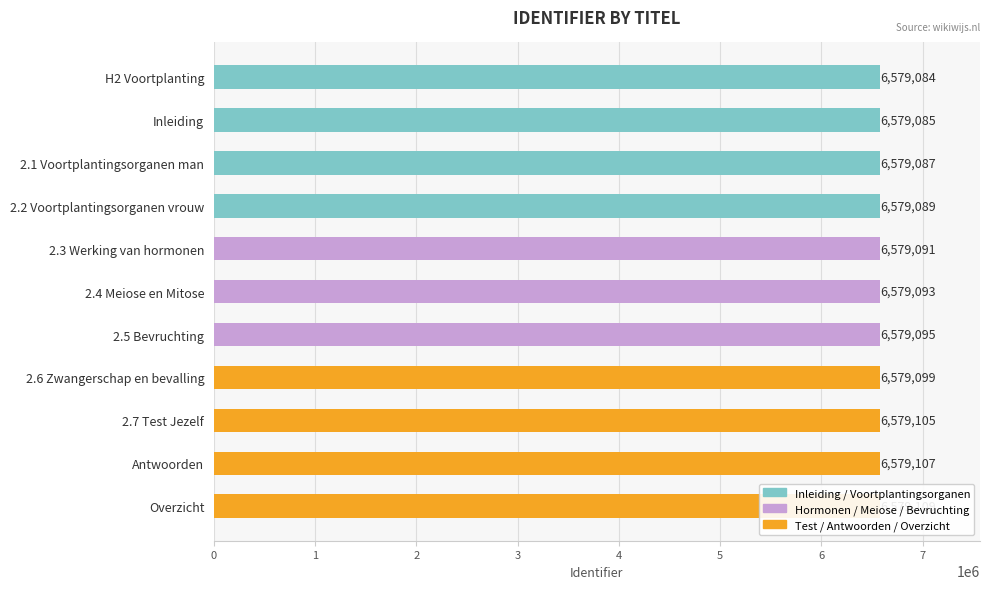

How many bars are there in total?

11